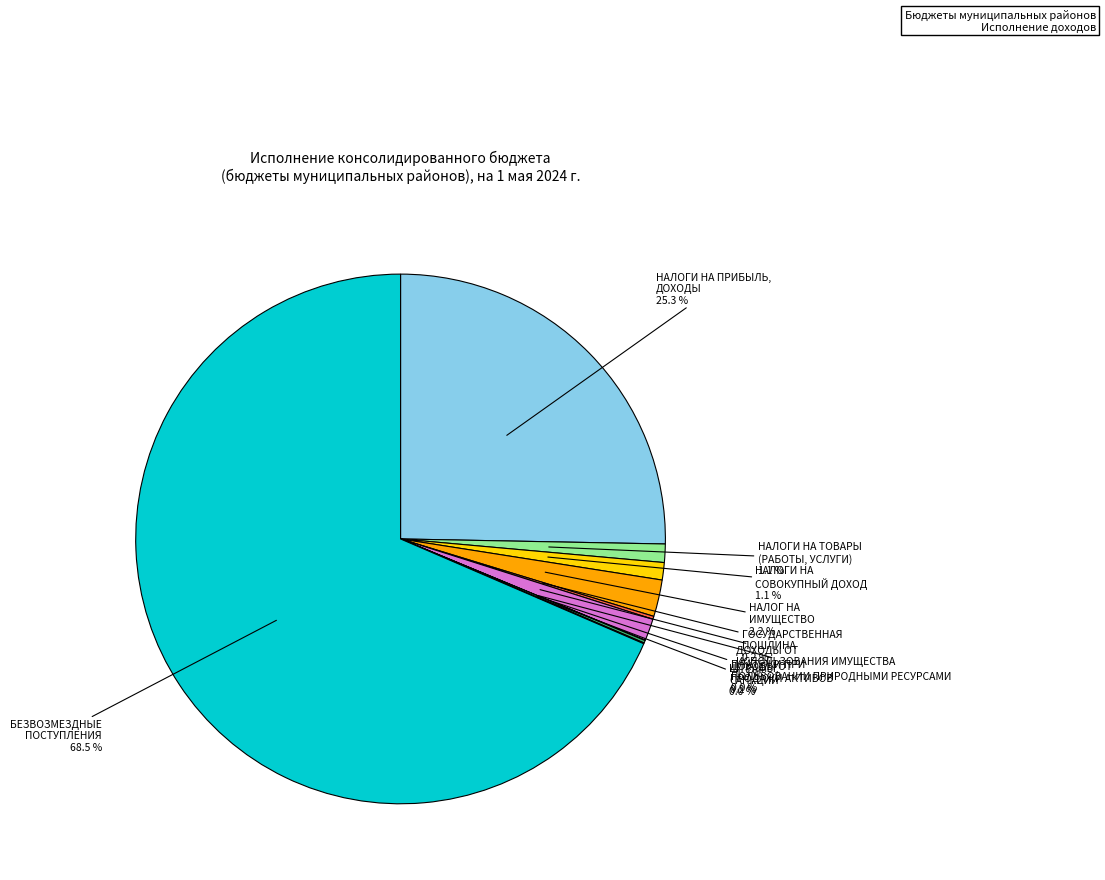

Does any single category account for the majority?

Yes